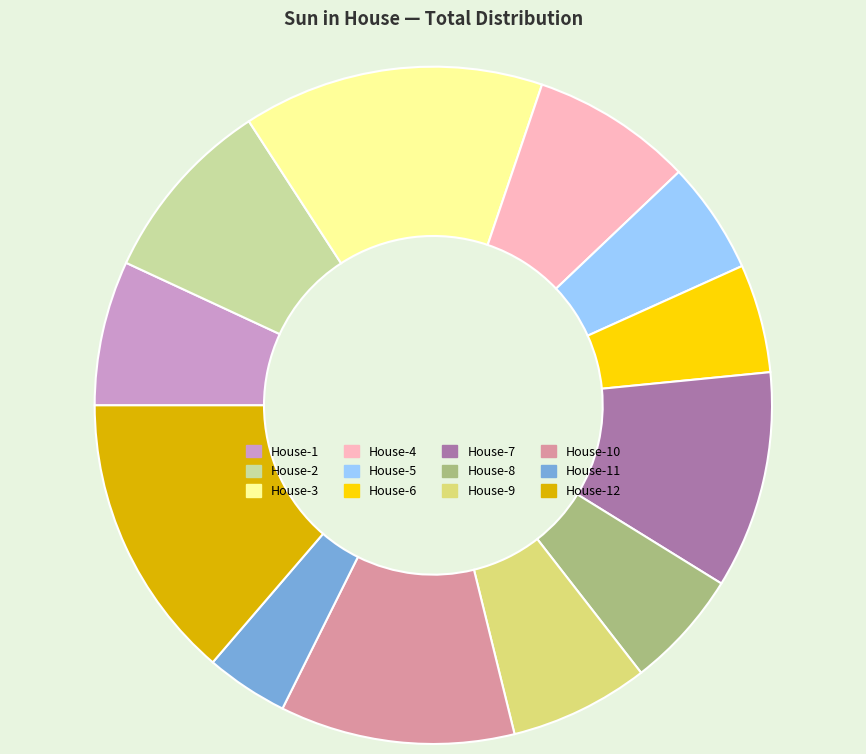

Count the number of slices in the pie.

12